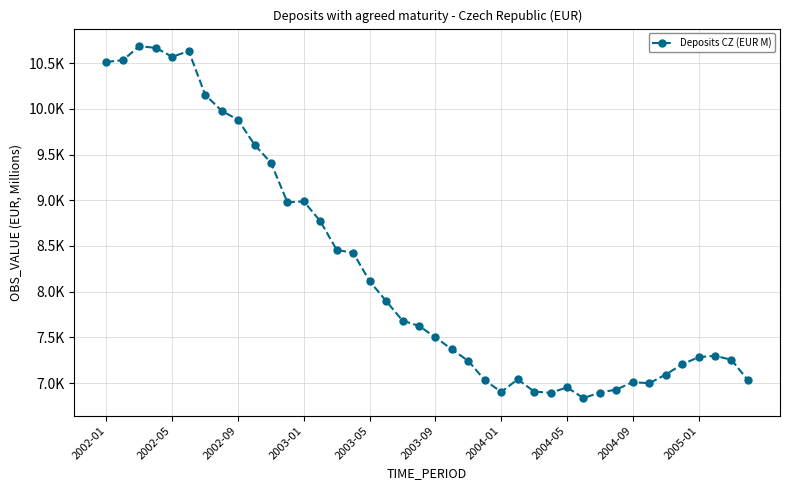

True or false: there are more than 1 points higher than both neighbors.

True